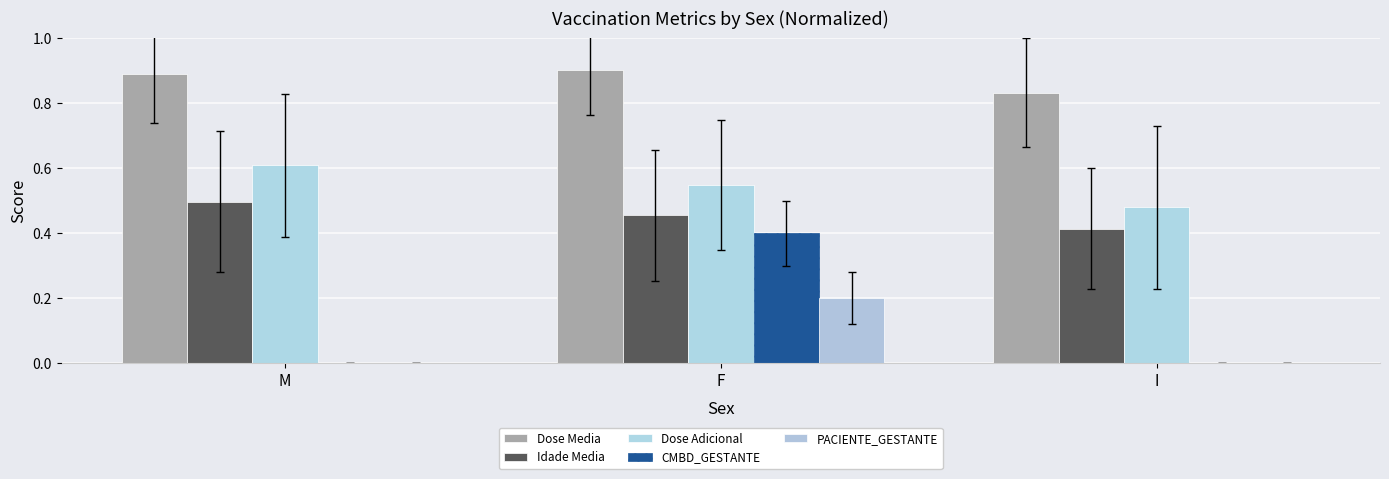

What is the maximum value for Idade Media?

0.5